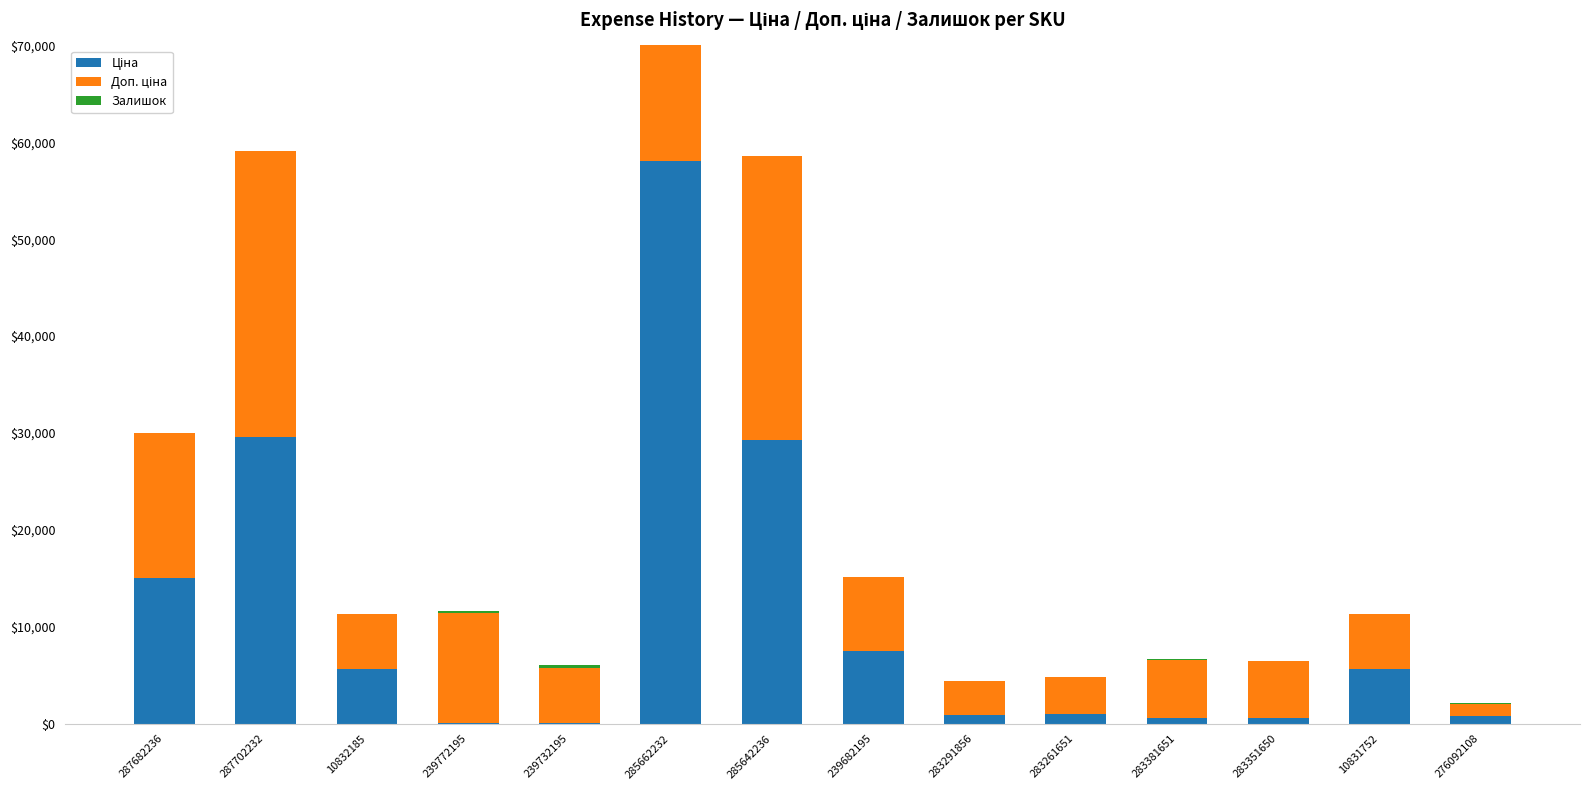

What are all the series names shown in the legend?

Ціна, Доп. ціна, Залишок